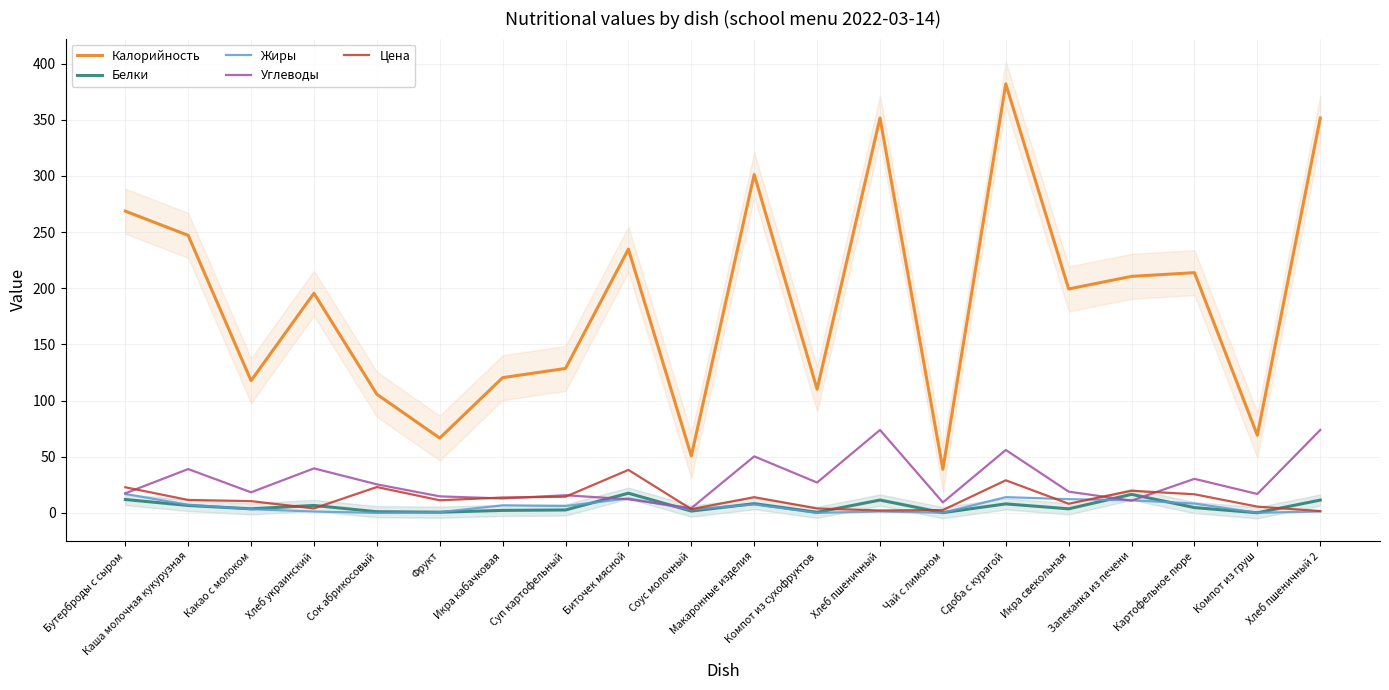

True or false: Белки and Жиры cross at least once.

True